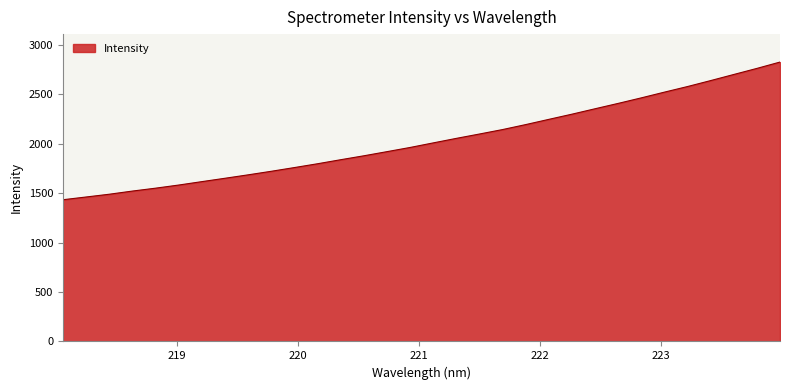

What is the maximum value shown in the chart?

2824.3